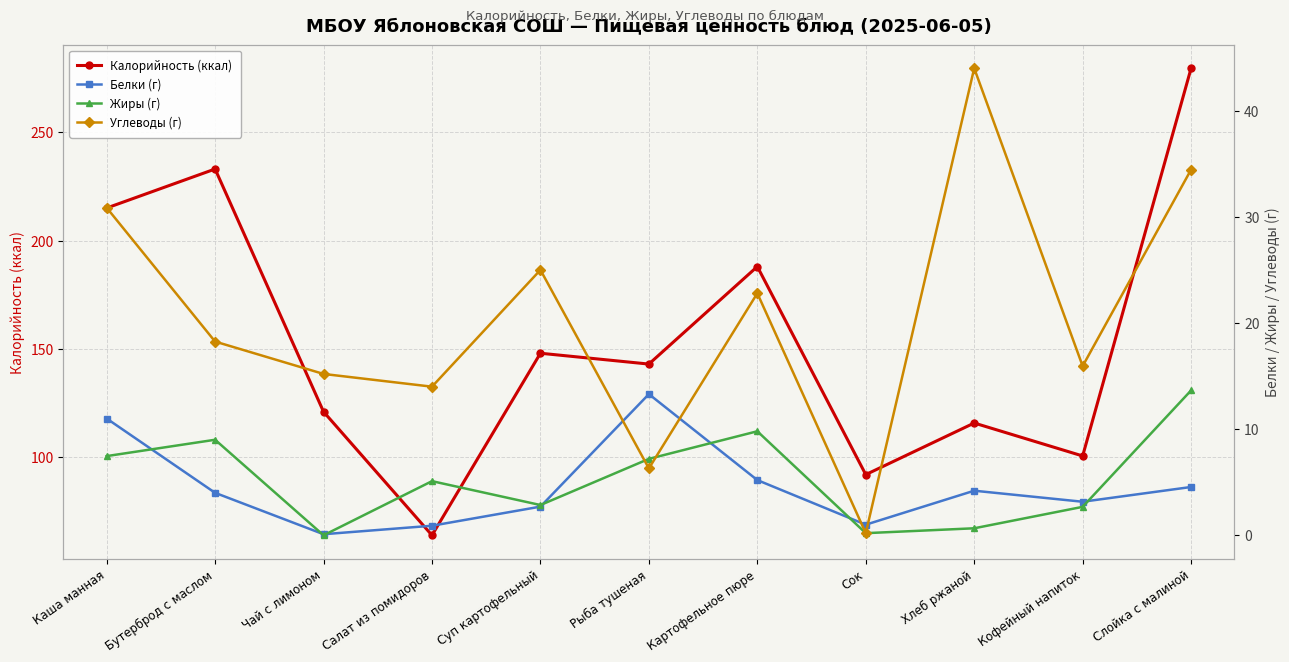

Reading right to left, transcribe all the data shown in this chart.

Калорийность (ккал): 279.5	100.6	115.8	92.0	188.0	143.0	148.0	64.0	121.0	233.0	215.0
Белки (г): 4.5	3.2	4.2	1.0	5.2	13.3	2.7	0.9	0.1	4.0	11.0
Жиры (г): 13.7	2.7	0.7	0.2	9.8	7.2	2.9	5.1	0.0	9.0	7.5
Углеводы (г): 34.5	15.9	44.0	0.2	22.8	6.3	25.0	14.0	15.2	18.2	30.9